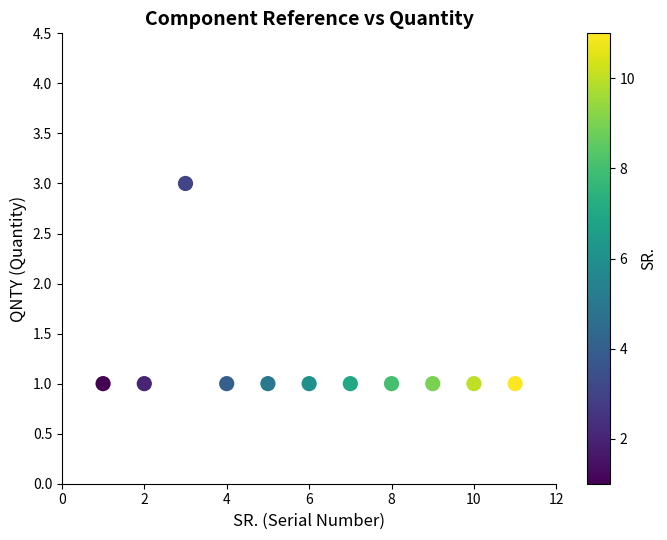

What is the average X value?

6